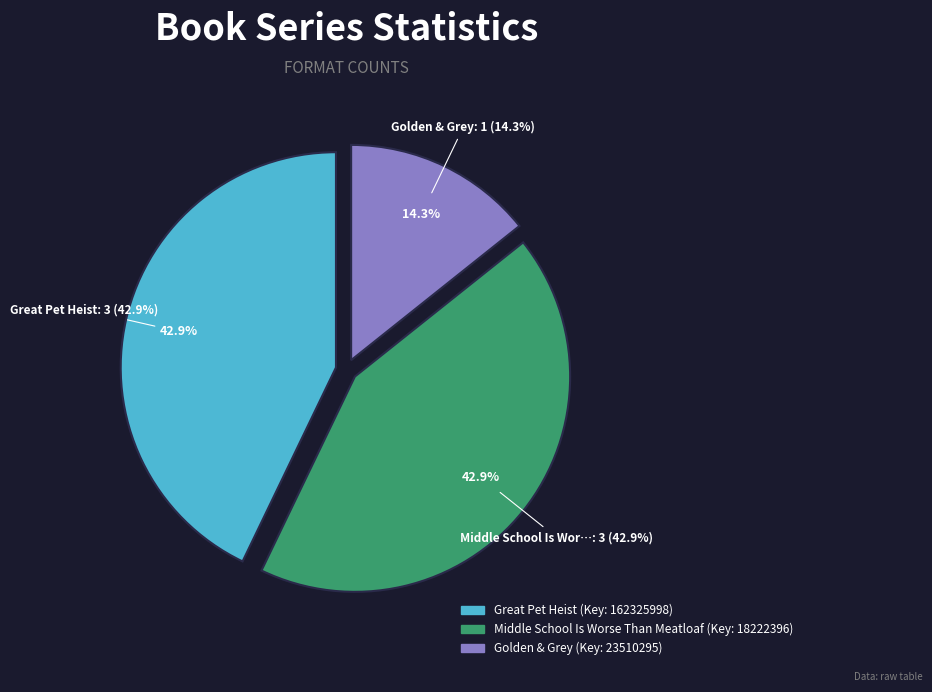

To the nearest percent, what portion does Golden & Grey represent?

14%